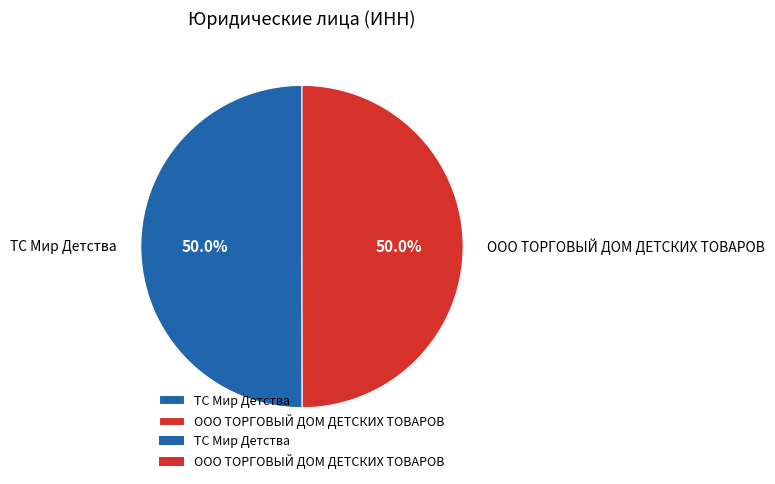

The ООО ТОРГОВЫЙ ДОМ ДЕТСКИХ ТОВАРОВ slice represents 58% of the pie. True or false?

False